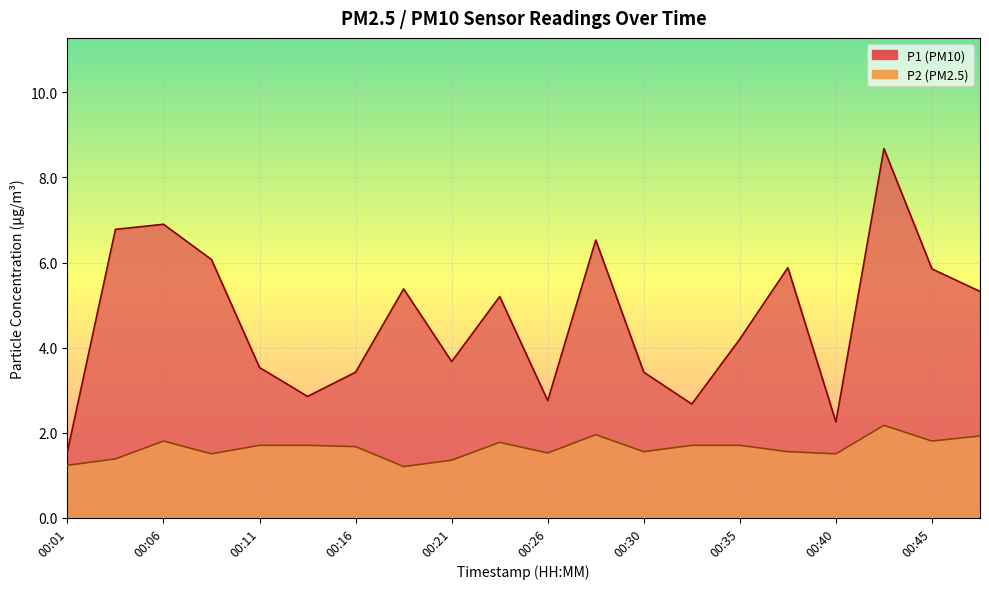

Where is the first local maximum for P2?

00:06